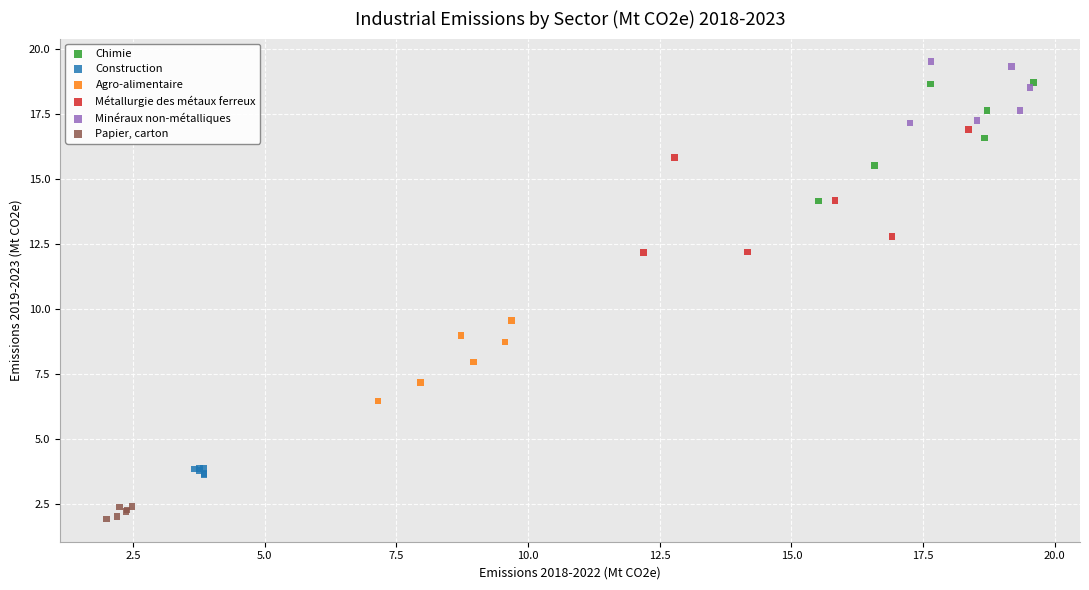

Which series contains the lowest Y value?

Papier, carton